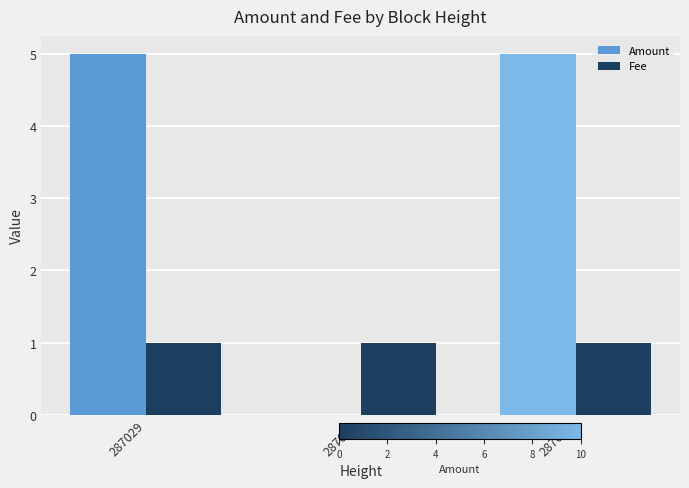

What is the greatest value displayed?

5